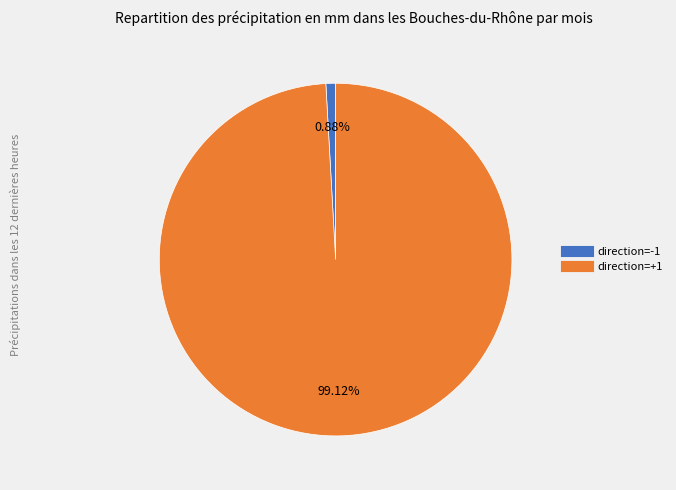

Is there any slice that represents more than half of the pie?

Yes